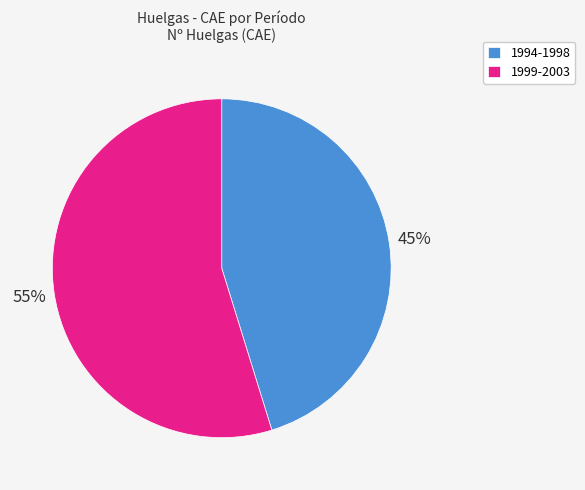

To the nearest percent, what is the difference between the 1999-2003 and 1994-1998 slice percentages?

10%